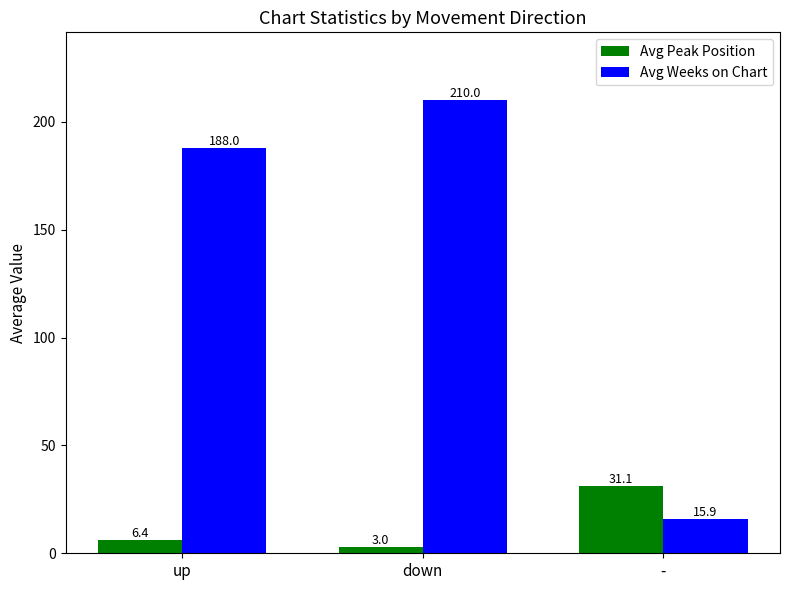

How many series are shown in this chart?

2